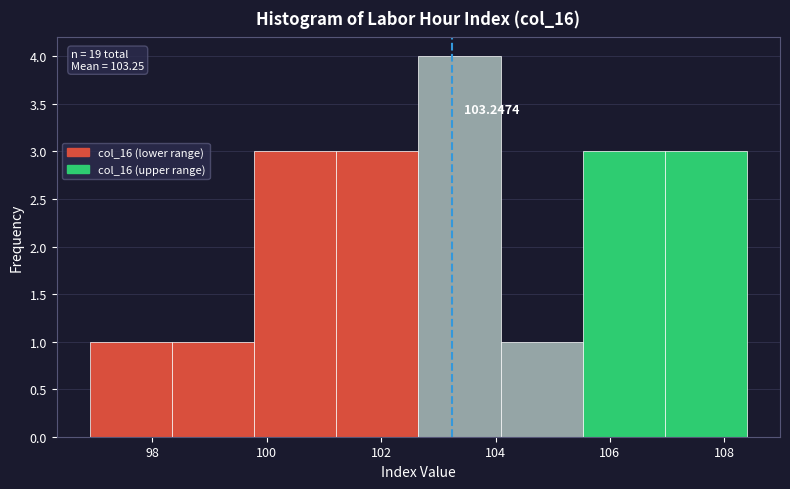

Which range on the x-axis has the tallest bar?

102.6 to 104.0